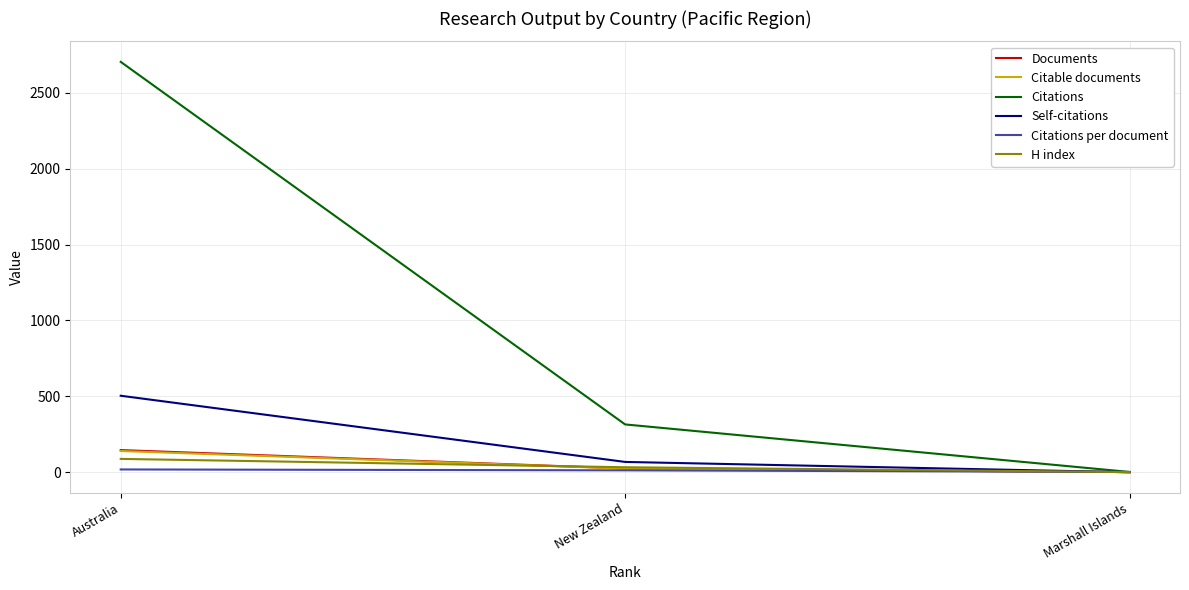

Is this an area chart (filled region under the line)?

No